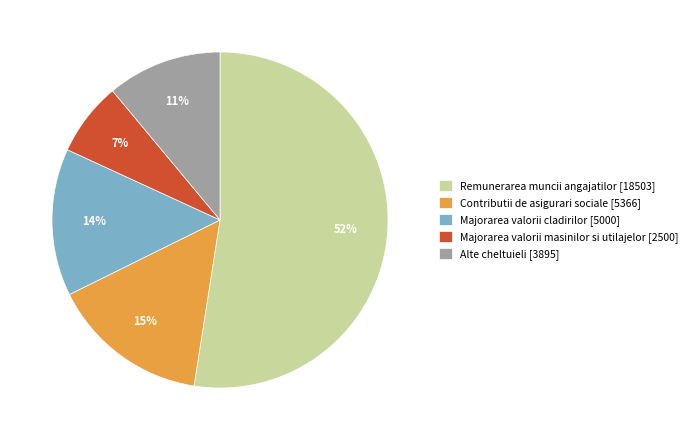

How many slices are in this pie chart?

5